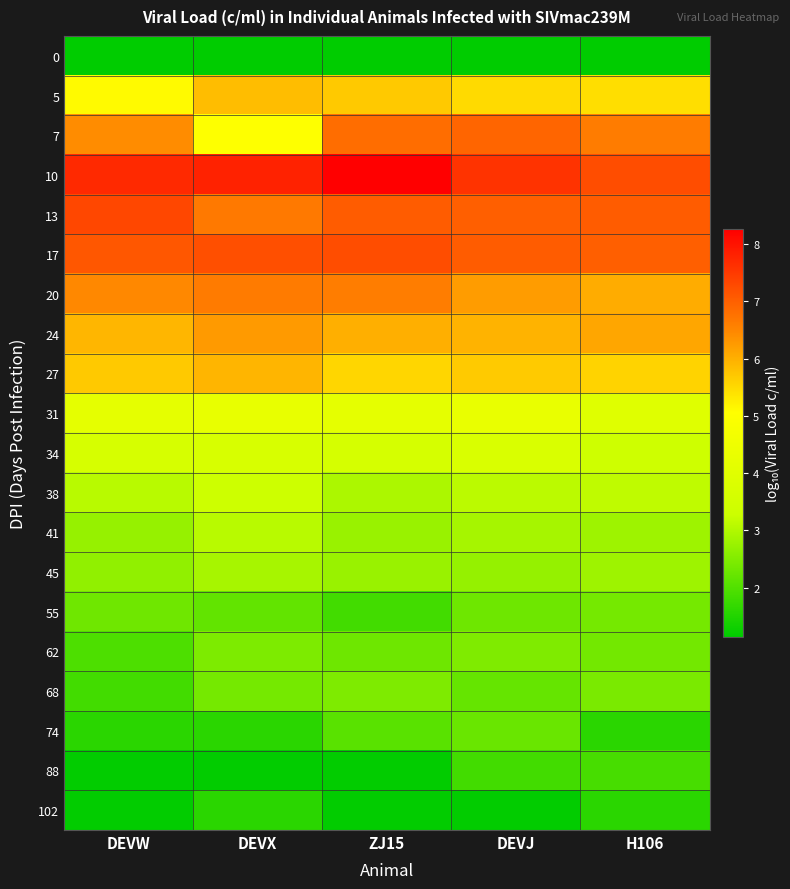

Reading left to right, what are all the values shown in this chart?

0: DEVW=1.1	DEVX=1.1	ZJ15=1.1	DEVJ=1.1	H106=1.1
5: DEVW=5.1	DEVX=5.8	ZJ15=5.7	DEVJ=5.5	H106=5.4
7: DEVW=6.4	DEVX=5.0	ZJ15=6.8	DEVJ=6.9	H106=6.6
10: DEVW=7.7	DEVX=7.8	ZJ15=8.3	DEVJ=7.6	H106=7.2
13: DEVW=7.3	DEVX=6.7	ZJ15=7.0	DEVJ=7.0	H106=7.0
17: DEVW=7.1	DEVX=7.2	ZJ15=7.2	DEVJ=7.0	H106=7.0
20: DEVW=6.5	DEVX=6.6	ZJ15=6.6	DEVJ=6.2	H106=6.0
24: DEVW=5.9	DEVX=6.3	ZJ15=6.0	DEVJ=6.0	H106=6.1
27: DEVW=5.7	DEVX=5.9	ZJ15=5.5	DEVJ=5.7	H106=5.6
31: DEVW=4.1	DEVX=4.3	ZJ15=4.2	DEVJ=4.3	H106=4.0
34: DEVW=3.6	DEVX=3.7	ZJ15=3.6	DEVJ=3.7	H106=3.4
38: DEVW=3.1	DEVX=3.3	ZJ15=3.0	DEVJ=3.1	H106=3.1
41: DEVW=2.7	DEVX=3.1	ZJ15=2.8	DEVJ=2.9	H106=2.8
45: DEVW=2.7	DEVX=2.9	ZJ15=2.7	DEVJ=2.7	H106=2.8
55: DEVW=2.3	DEVX=2.2	ZJ15=1.8	DEVJ=2.3	H106=2.4
62: DEVW=2.0	DEVX=2.5	ZJ15=2.3	DEVJ=2.5	H106=2.4
68: DEVW=1.8	DEVX=2.4	ZJ15=2.5	DEVJ=2.2	H106=2.4
74: DEVW=1.6	DEVX=1.6	ZJ15=2.1	DEVJ=2.3	H106=1.6
88: DEVW=1.2	DEVX=1.2	ZJ15=1.2	DEVJ=1.8	H106=1.9
102: DEVW=1.2	DEVX=1.6	ZJ15=1.2	DEVJ=1.2	H106=1.6